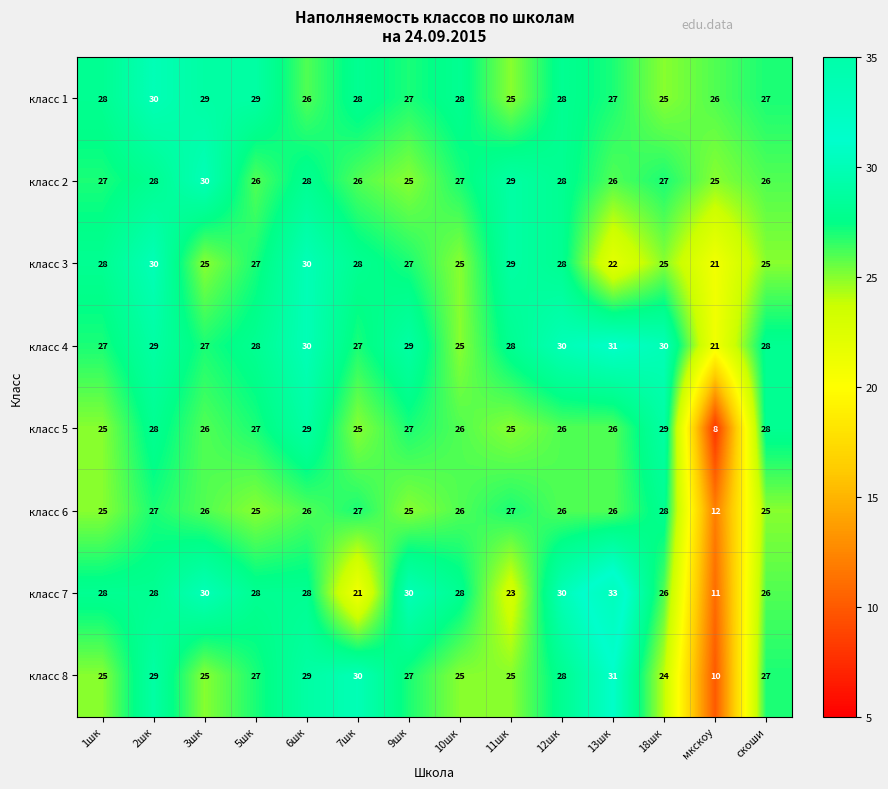

How many data points does each series have?

14